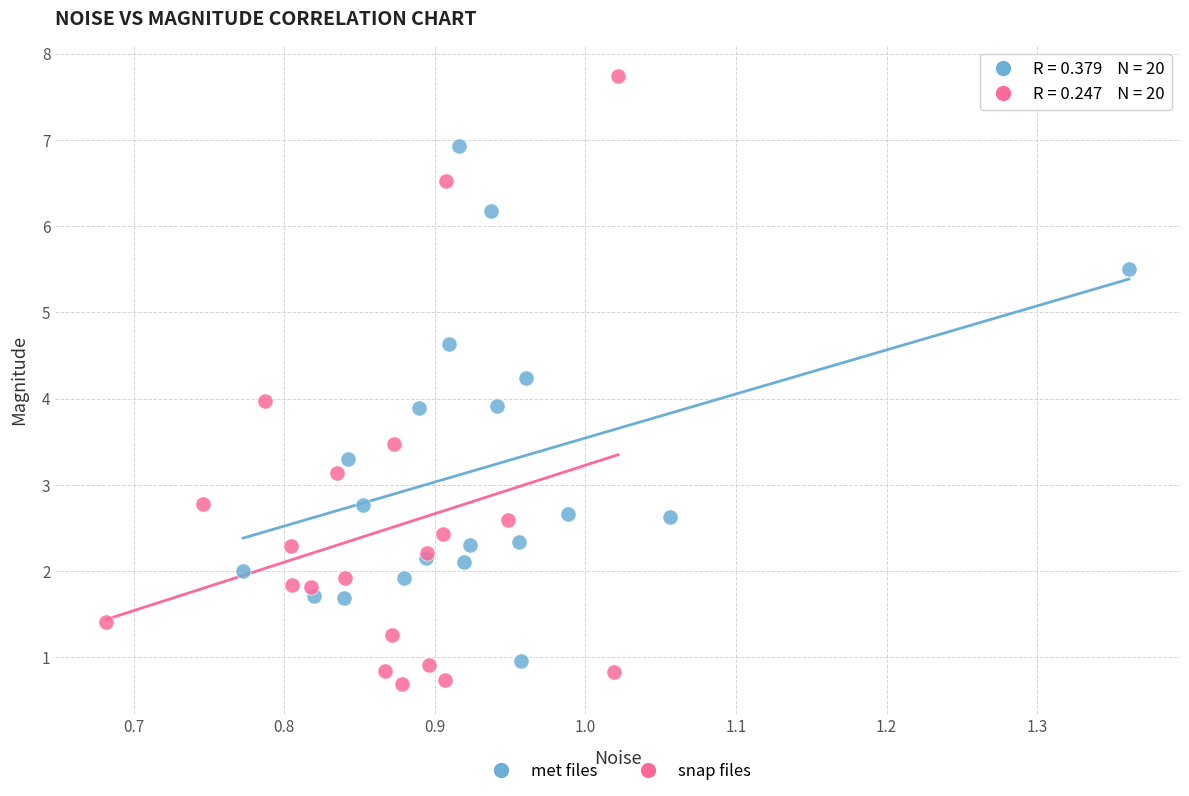

Which series contains the highest Y value?

snap files